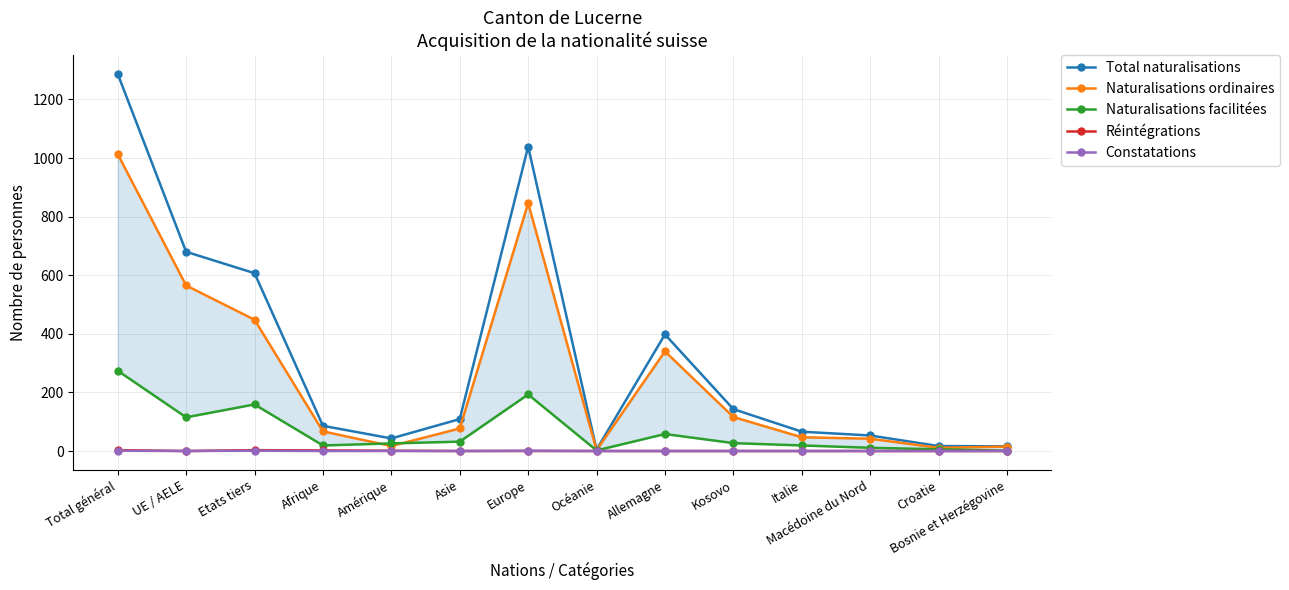

Rank the series at Océanie from highest to lowest value.

Total naturalisations, Naturalisations ordinaires, Naturalisations facilitées, Réintégrations, Constatations